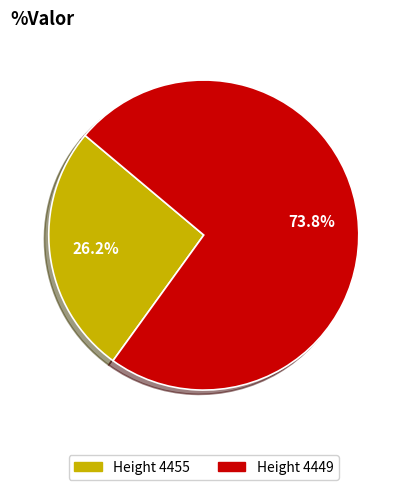

Count the number of slices in the pie.

2